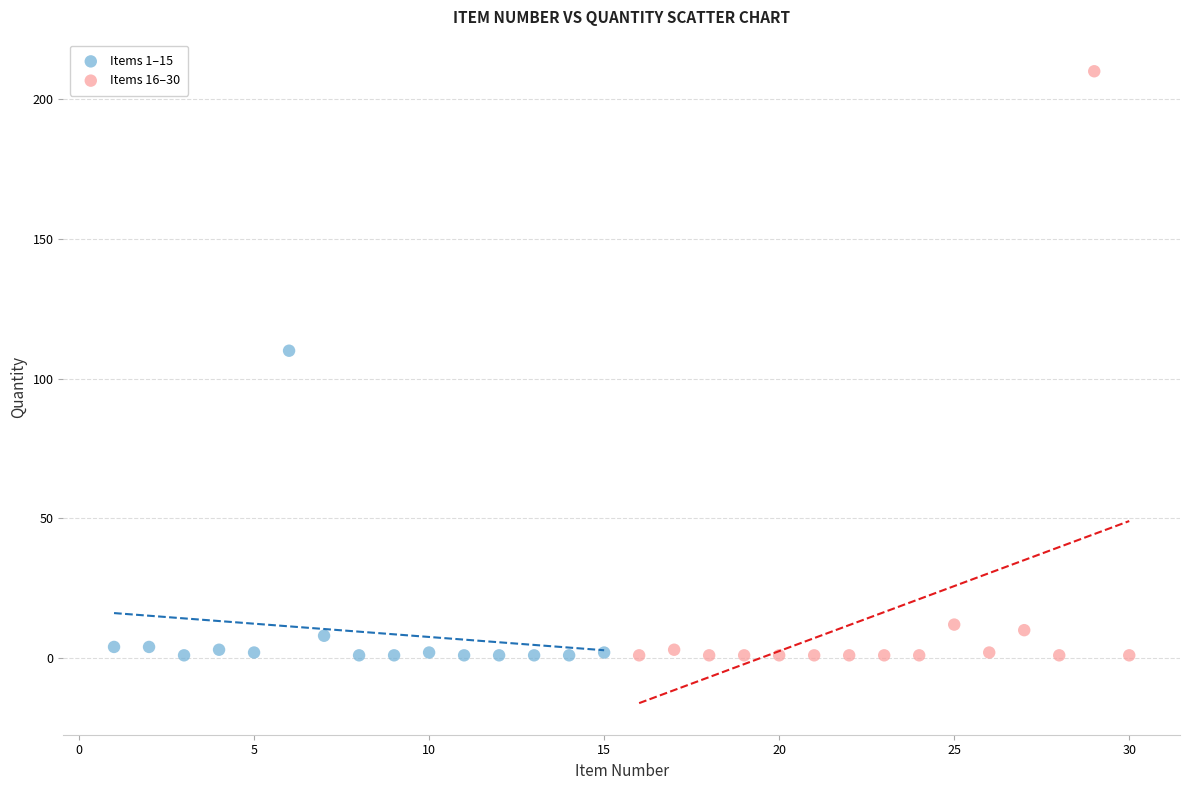

Which series has the widest spread of Y values?

Items 16–30